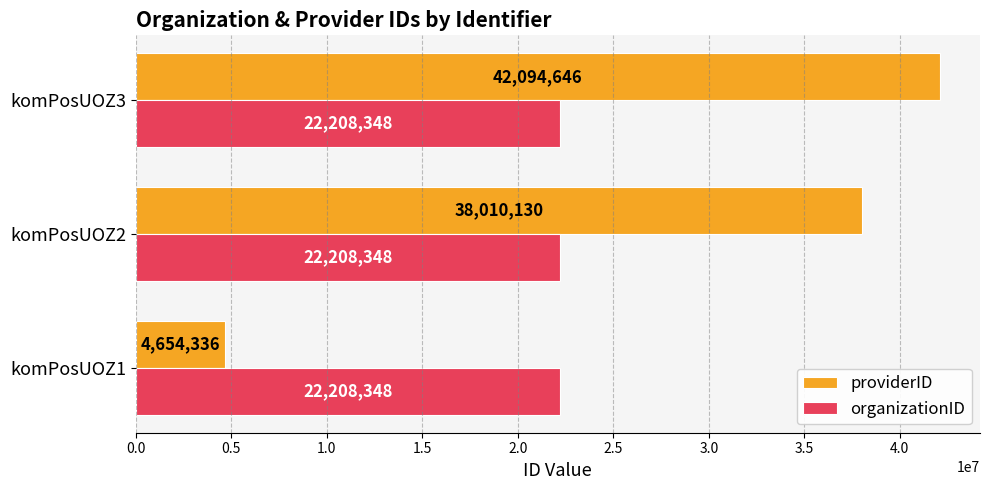

What is the highest value of the organizationID series?

22208348